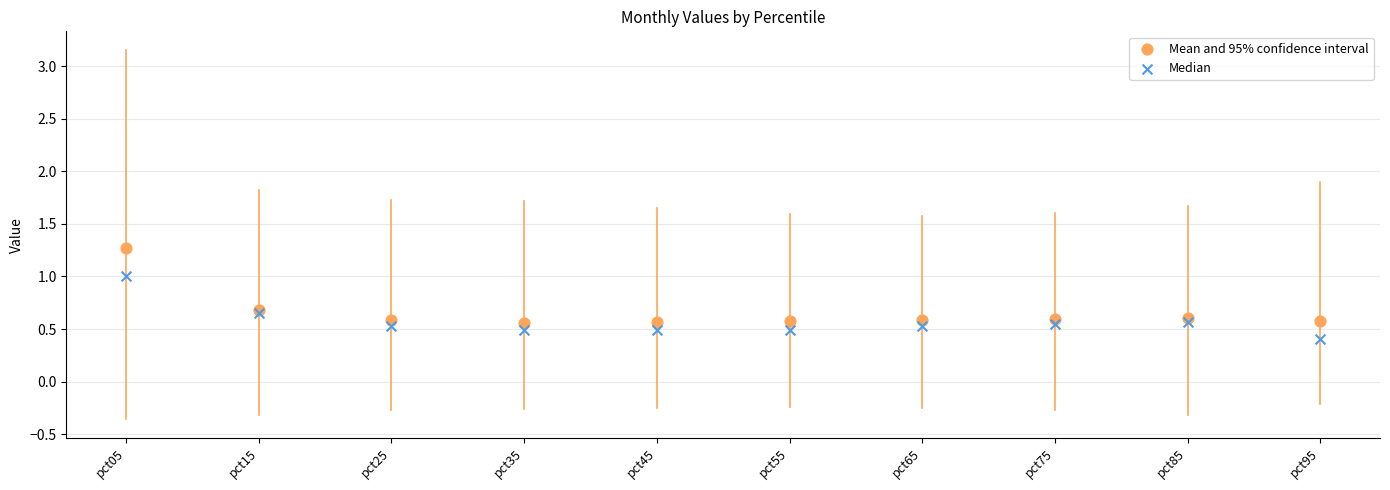

Which series contains the lowest Y value?

Median